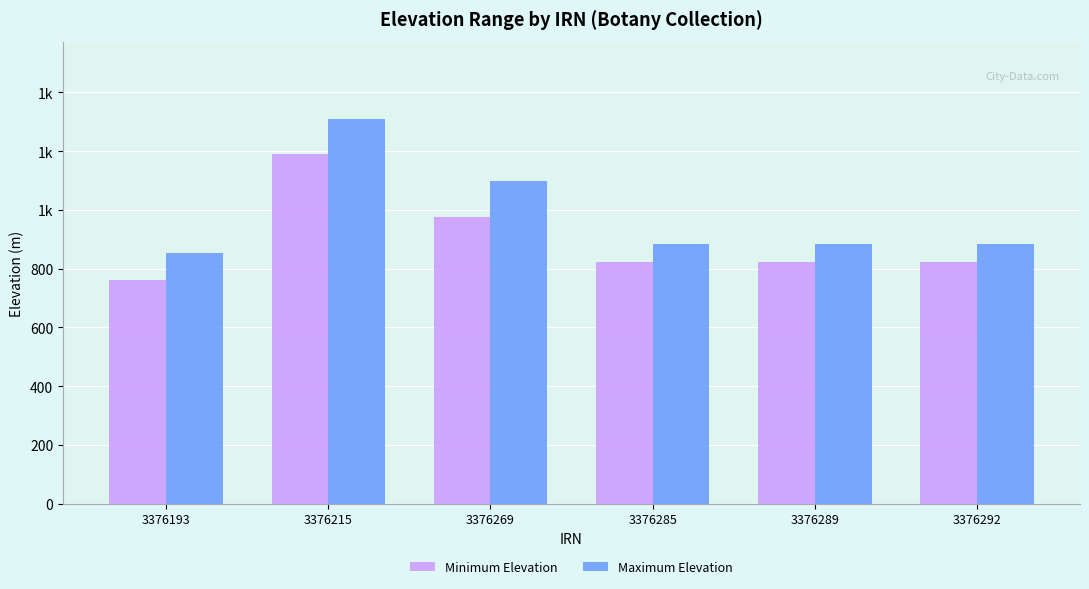

What are all the series names shown in the legend?

Minimum Elevation, Maximum Elevation